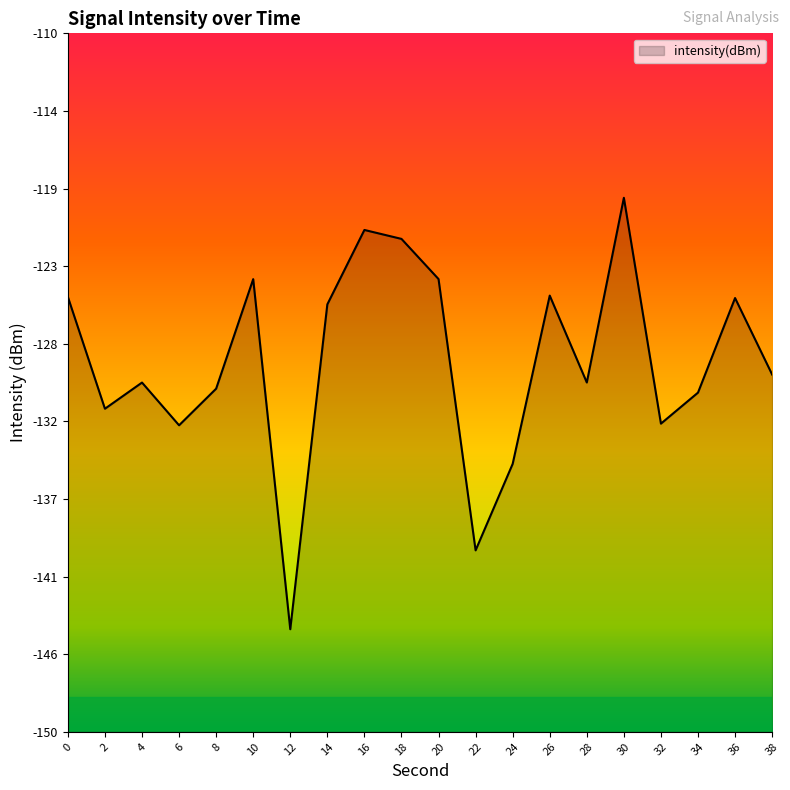

Which category has the lowest value across all series?

12